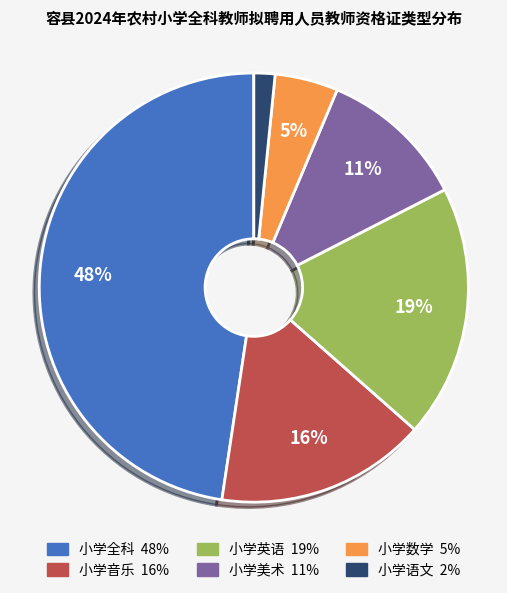

Which category has the smallest portion of the pie?

小学语文